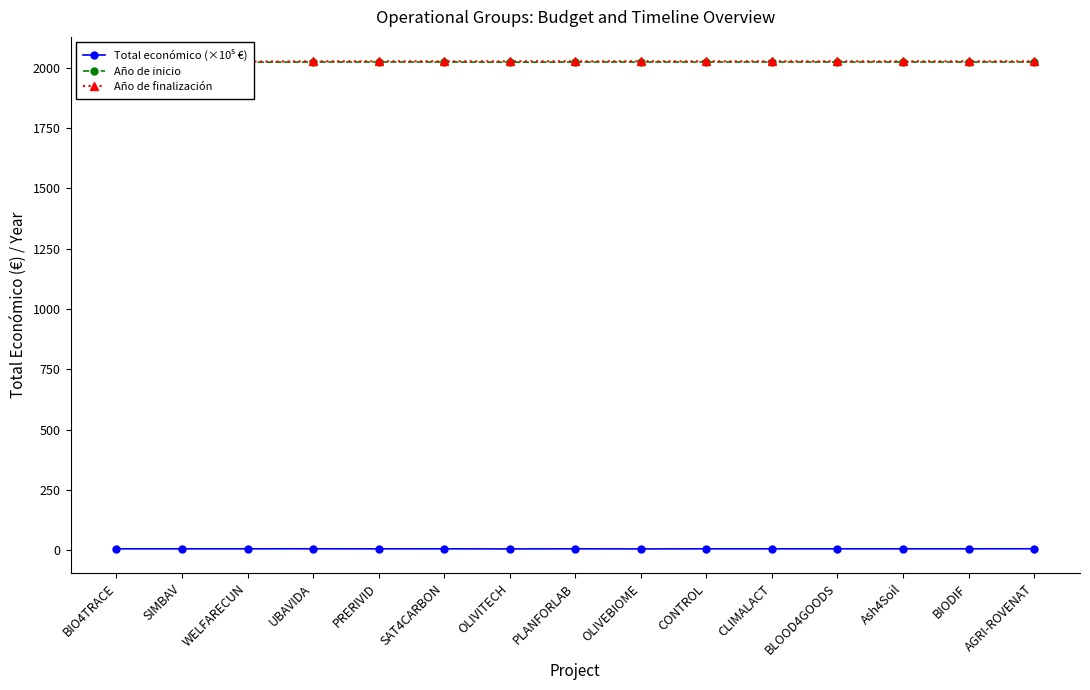

At which label does Total económico (×10⁵ €) reach its minimum?

OLIVEBIOME